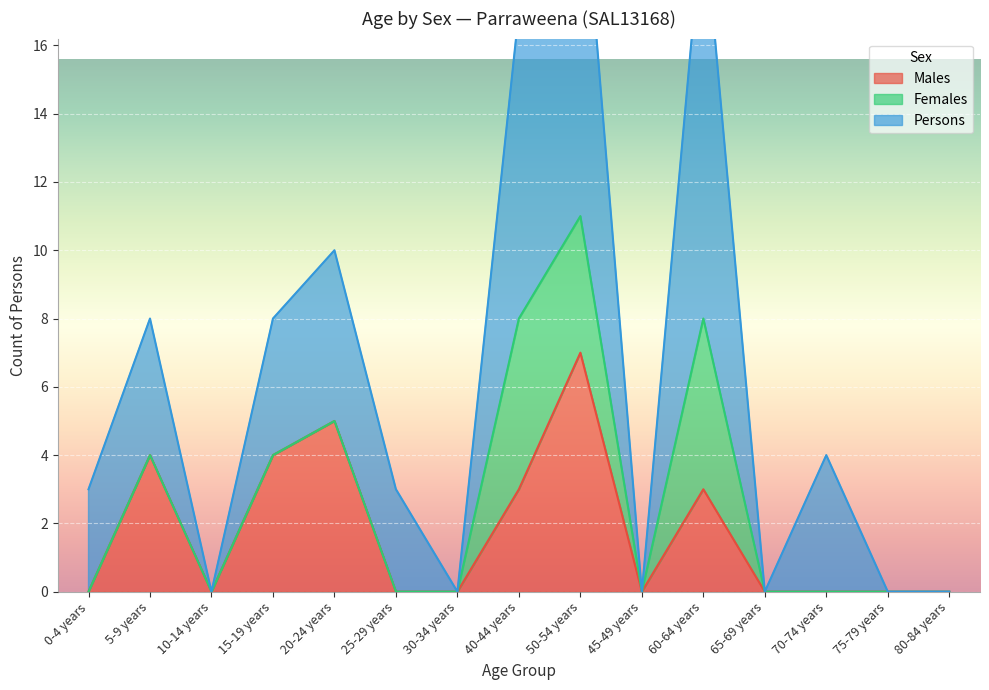

At which label does Males reach its peak?

50-54 years